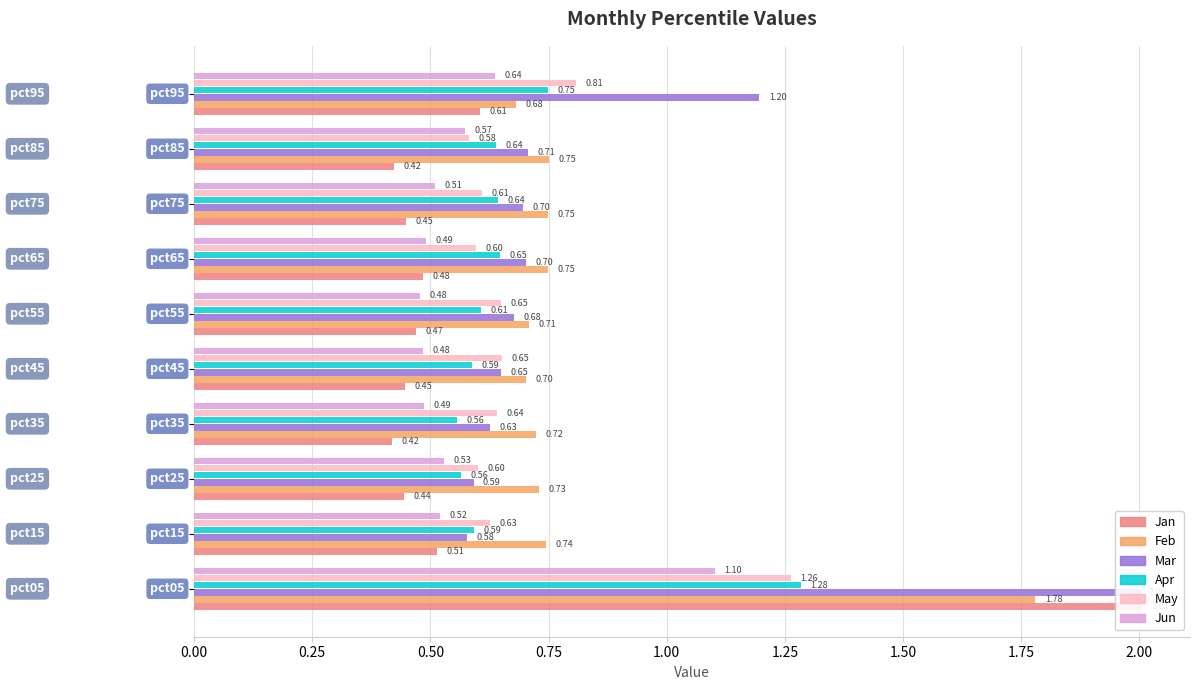

What is the sum of all Jan values?

6.3